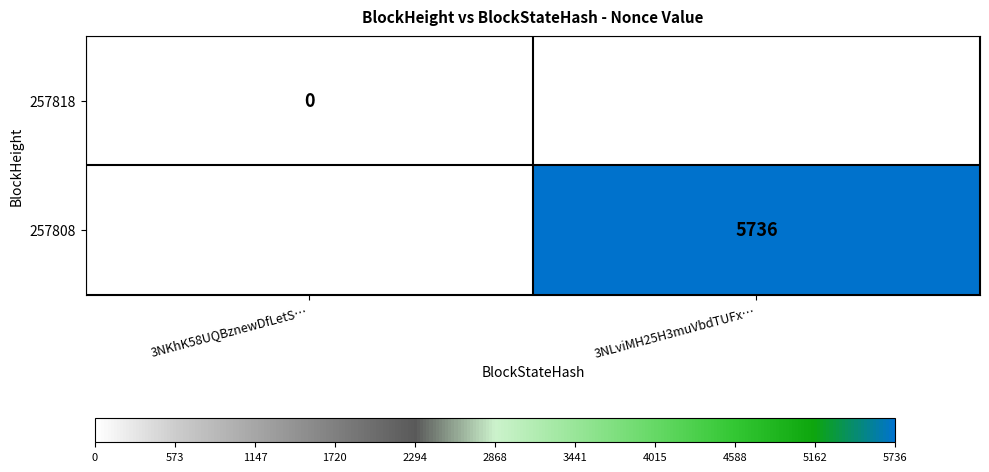

Rank the series by their maximum value, from lowest to highest.

257818, 257808